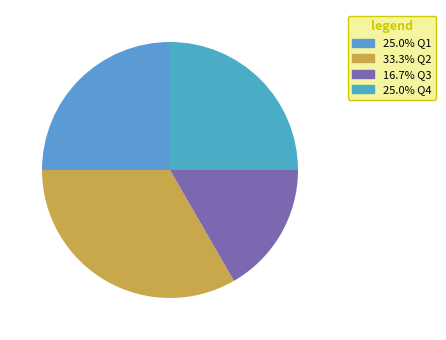

How many slices are in this pie chart?

4